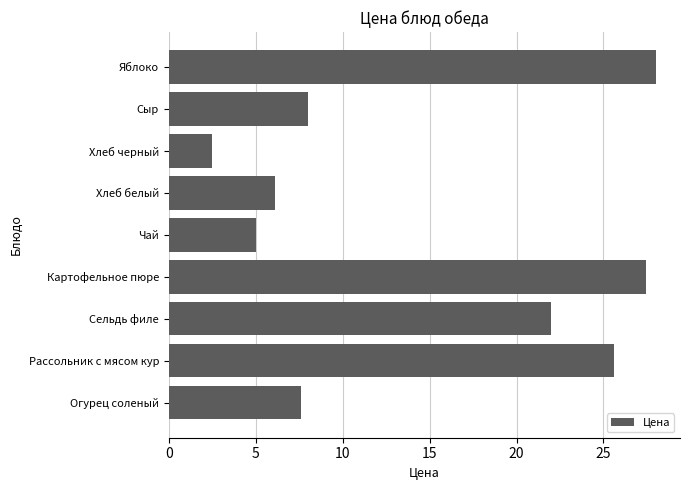

What is the difference between the second highest and minimum values?

24.9